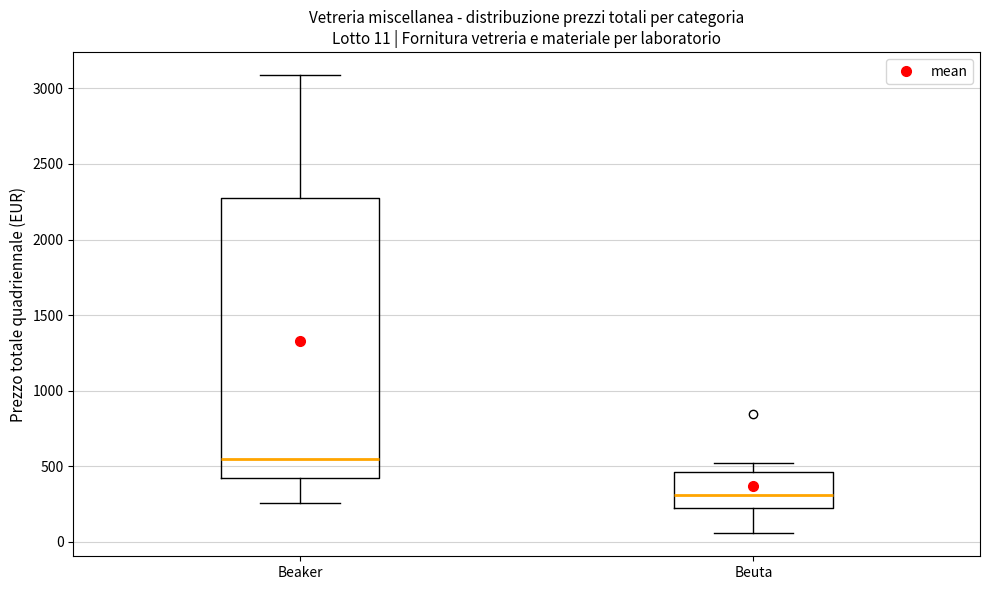

Comparing the boxes themselves (not the whiskers), which one is the tallest?

Beaker